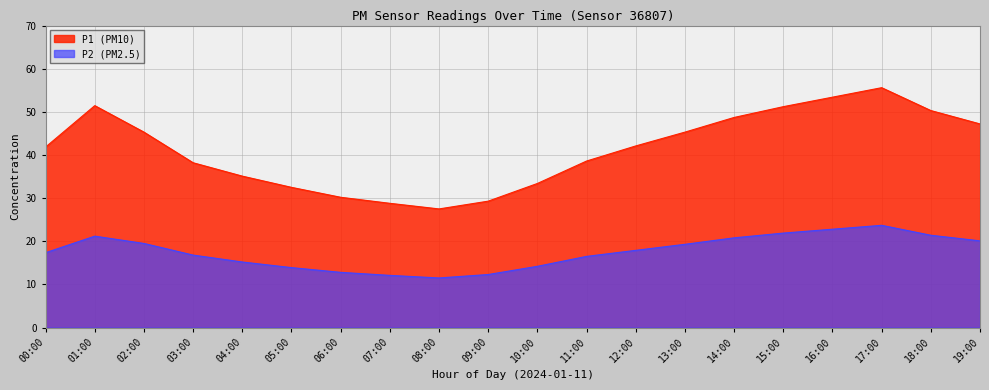

Does the chart display data point markers on the line(s)?

No